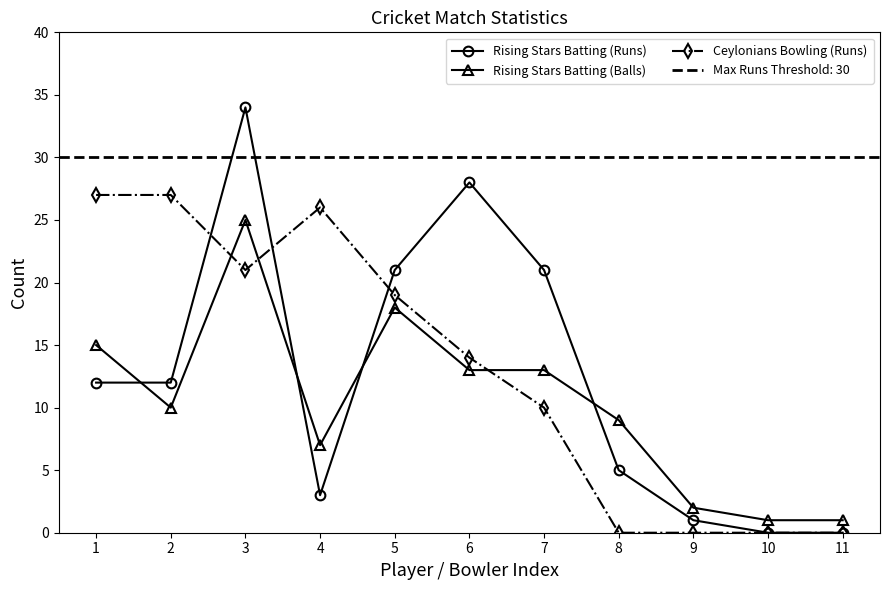

After their last crossing, which series has the higher values: Rising Stars Batting (Balls) or Rising Stars Batting (Runs)?

Rising Stars Batting (Balls)